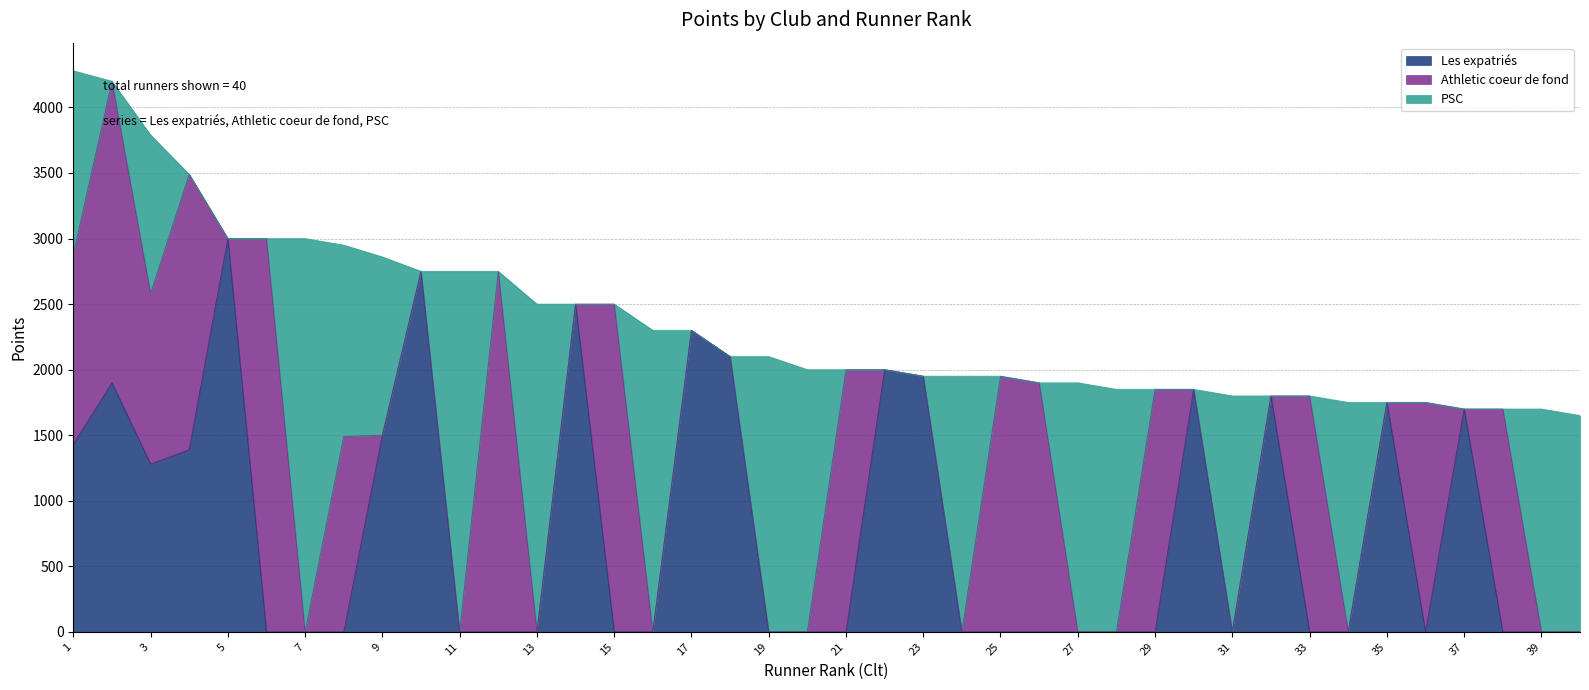

What is the total value across all series at 10?

2750